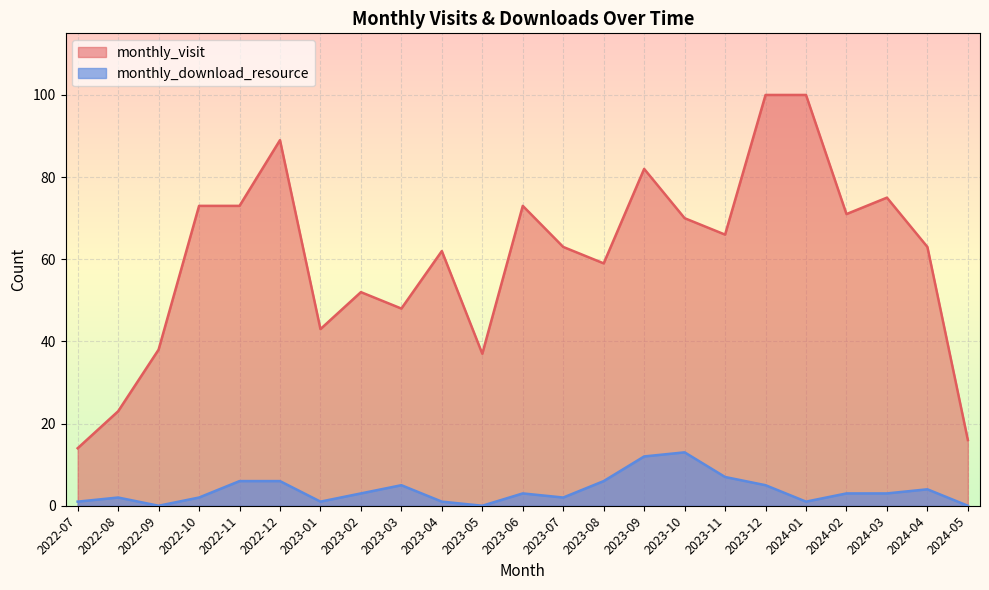

List the labels in order of monthly_download_resource value, largest first.

2023-10, 2023-09, 2023-11, 2022-11, 2022-12, 2023-08, 2023-03, 2023-12, 2024-04, 2023-02, 2023-06, 2024-02, 2024-03, 2022-08, 2022-10, 2023-07, 2022-07, 2023-01, 2023-04, 2024-01, 2022-09, 2023-05, 2024-05